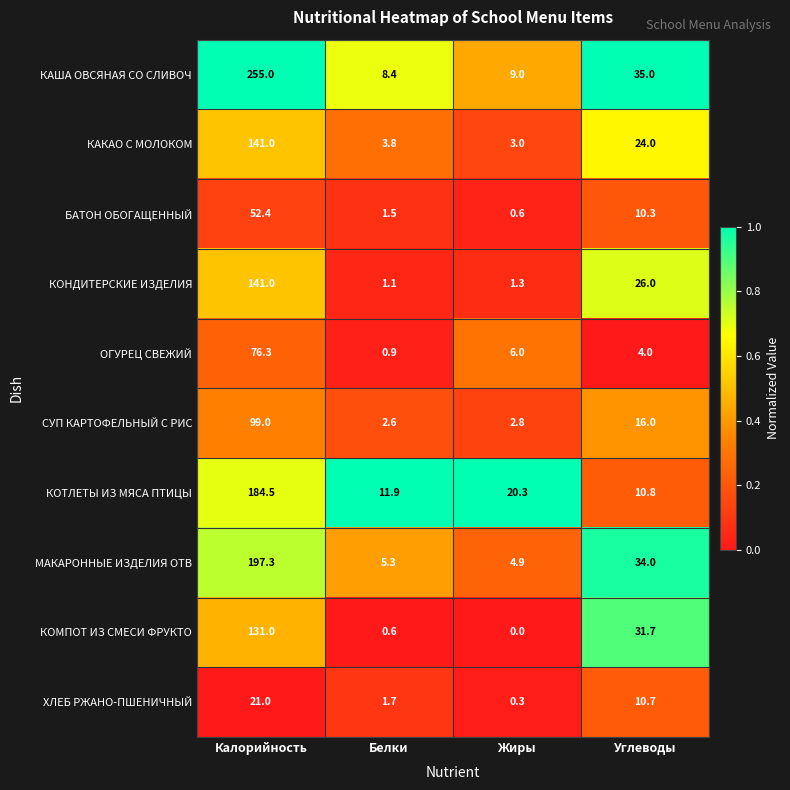

The value of ОГУРЕЦ СВЕЖИЙ at Углеводы is 4.0. True or false?

True